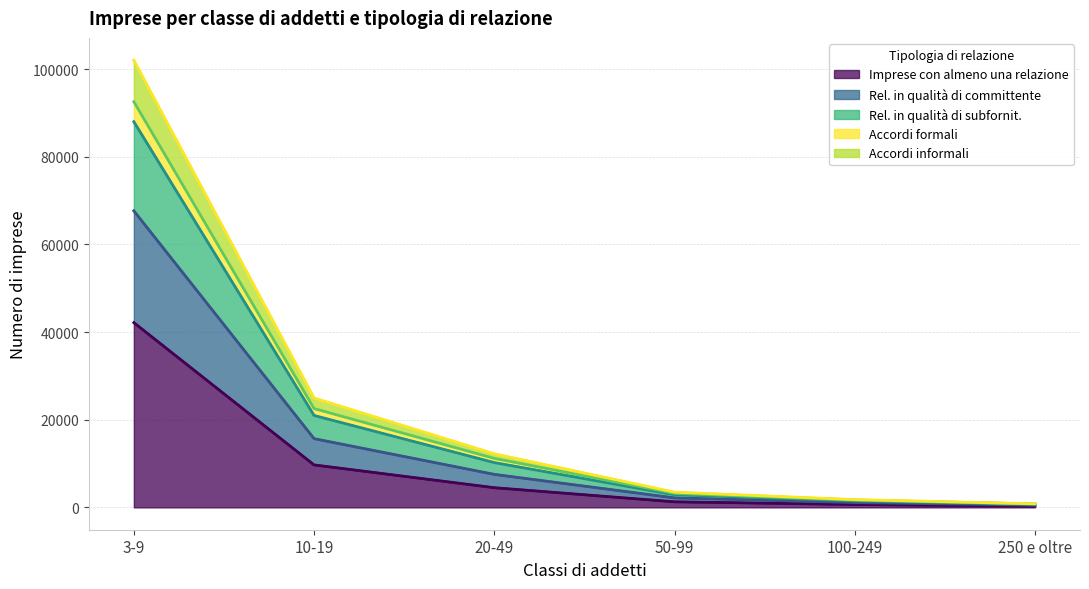

At how many categories does at least one series exceed 101707?

1